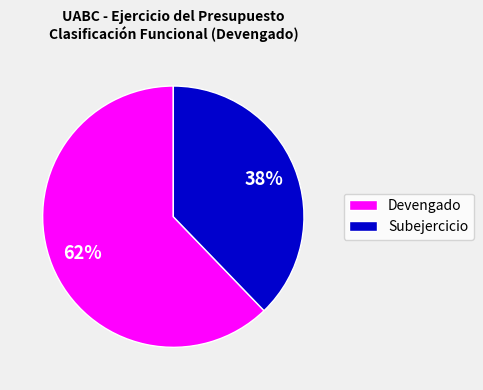

Is the sum of Subejercicio and Devengado greater than half?

Yes